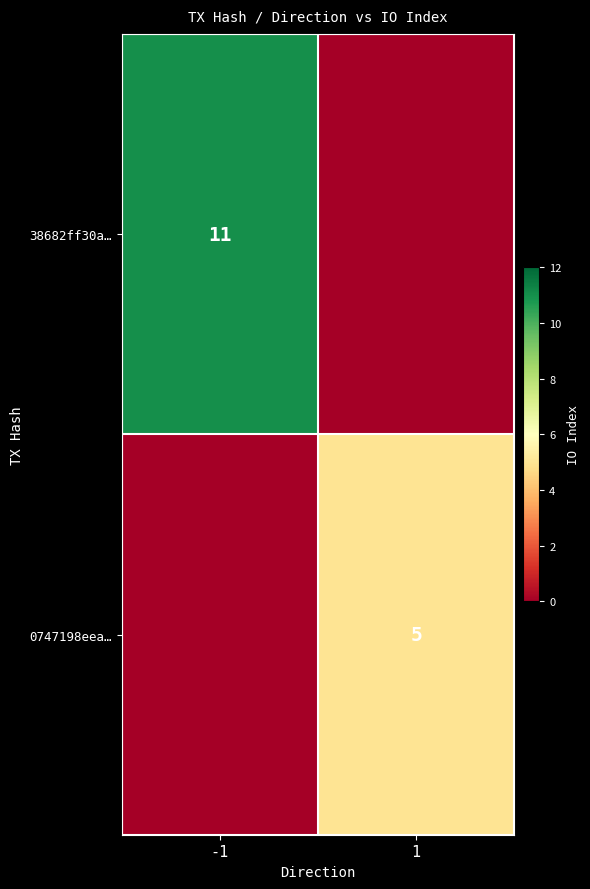

True or false: 38682ff30a… has a value of 11 at -1.

True